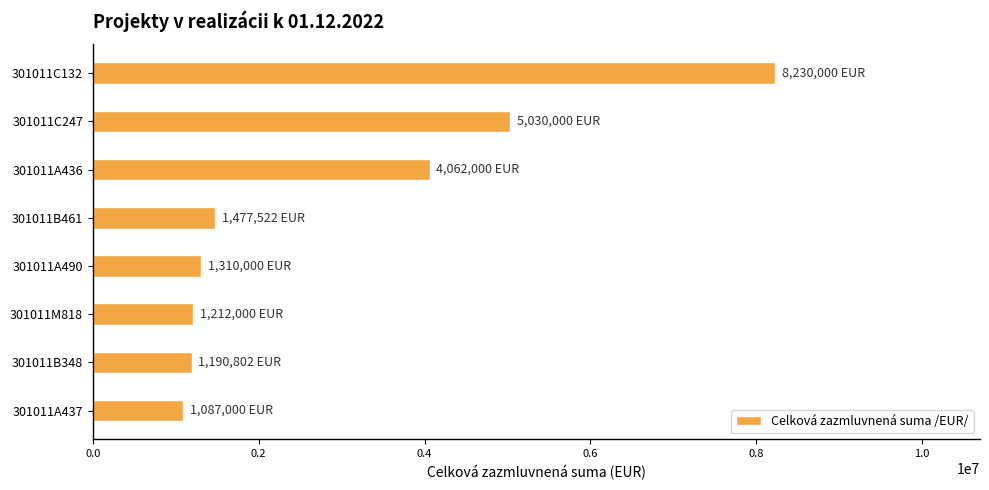

What is the difference between the second highest and minimum values?

3943000